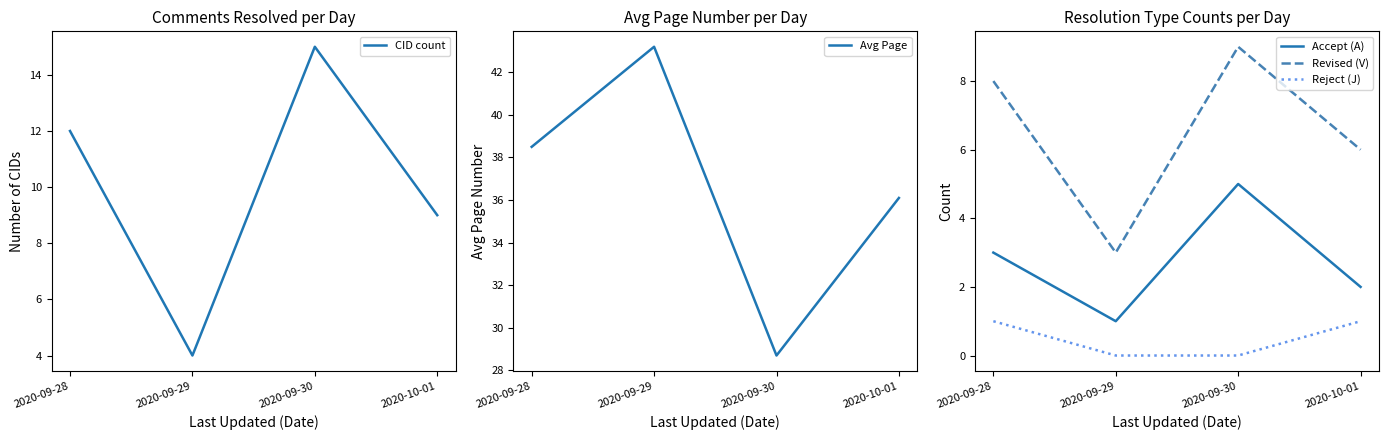

At which category is the sum across all series the highest?

2020-09-28